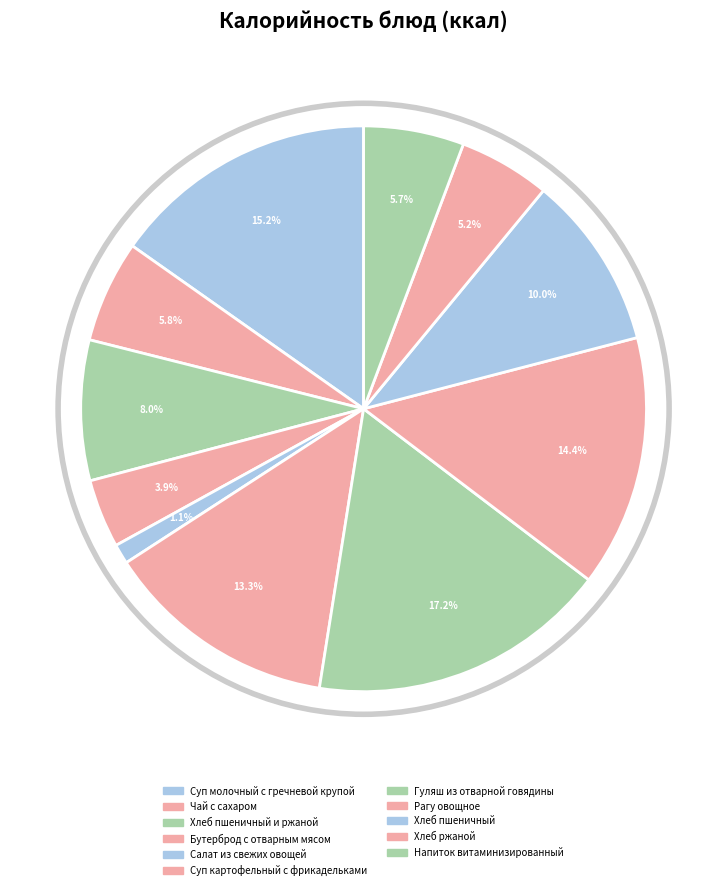

To the nearest percent, what percentage of the pie is Гуляш из отварной говядины?

17%